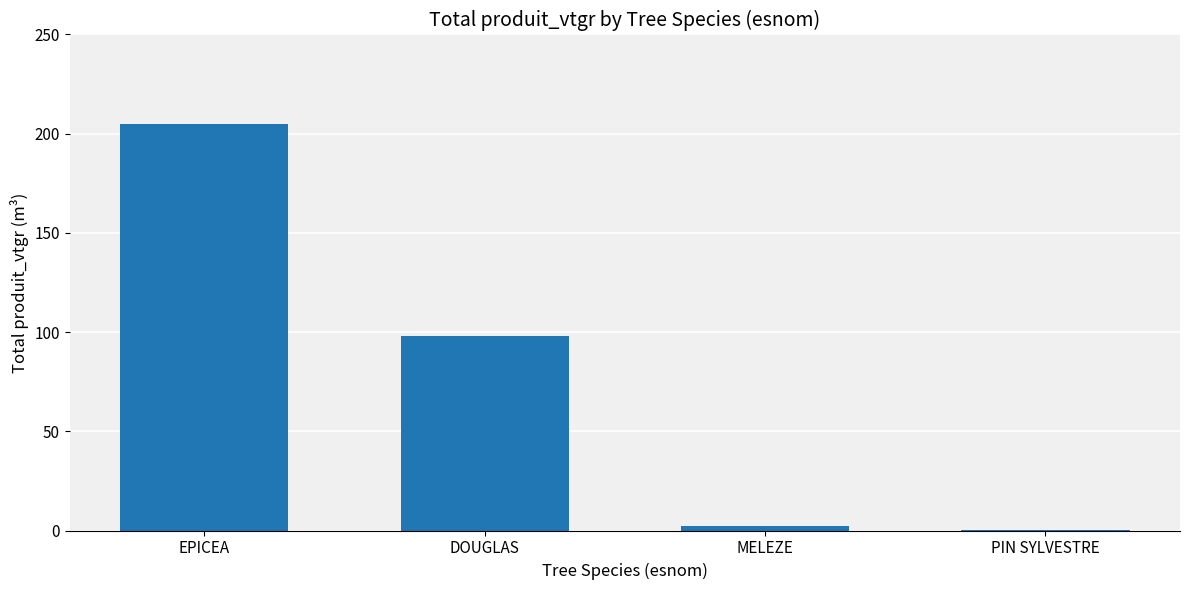

Where is the data nearest to the value 102?

DOUGLAS